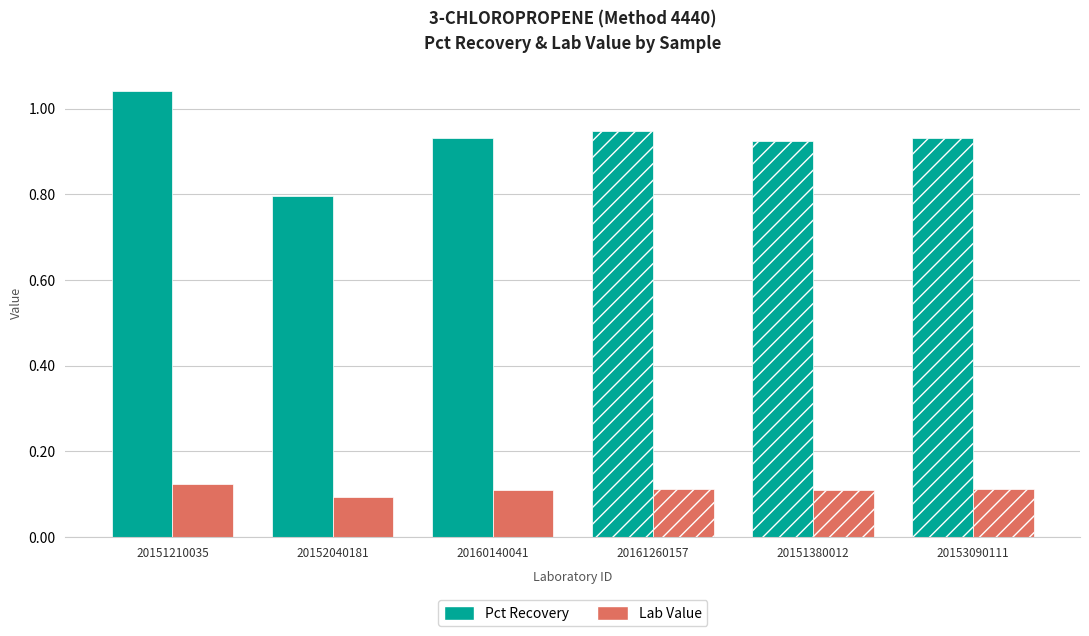

Reading left to right, list all the values displayed in this chart.

Pct Recovery: 1.0	0.8	0.9	0.9	0.9	0.9
Lab Value: 0.1	0.1	0.1	0.1	0.1	0.1